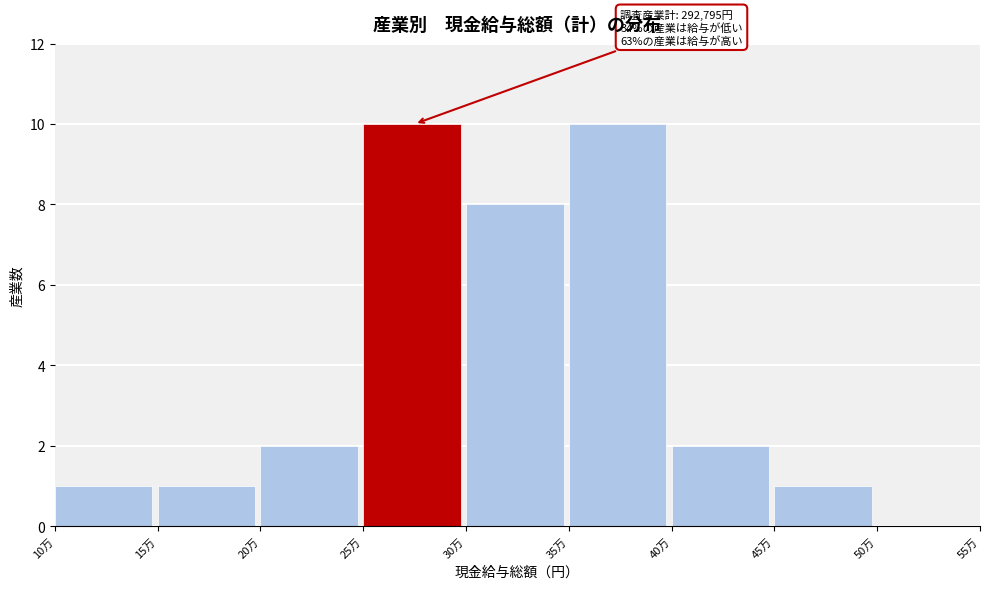

Reading left to right, extract all data points from this chart.

10万=1	15万=1	20万=2	25万=10	30万=8	35万=10	40万=2	45万=1	50万=0